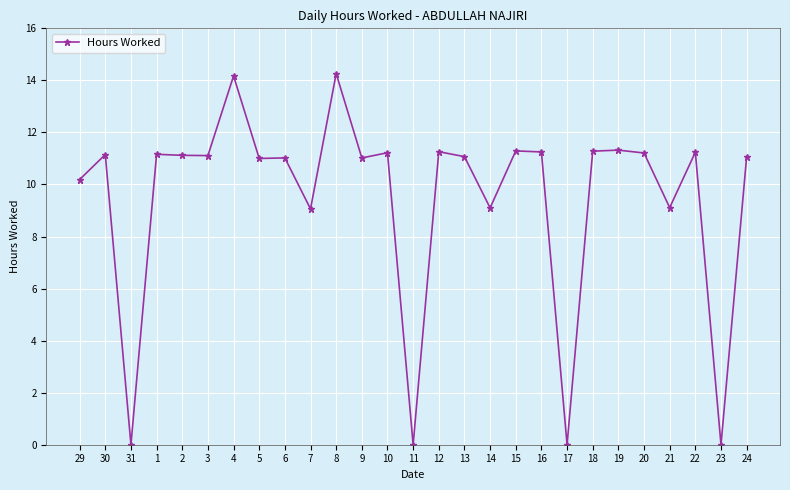

What is the maximum value shown in the chart?

14.3